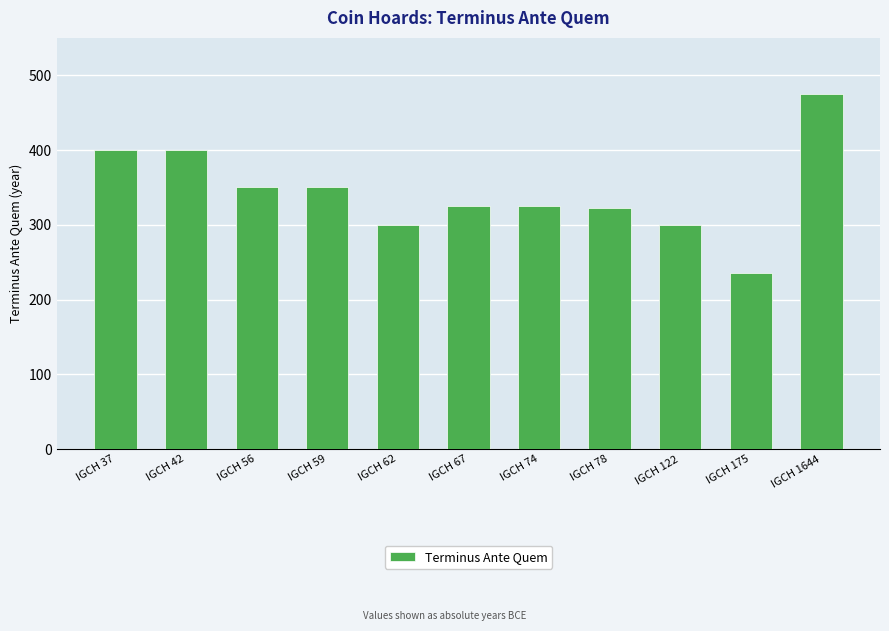

What is the value of the 5th bar from the left?

300